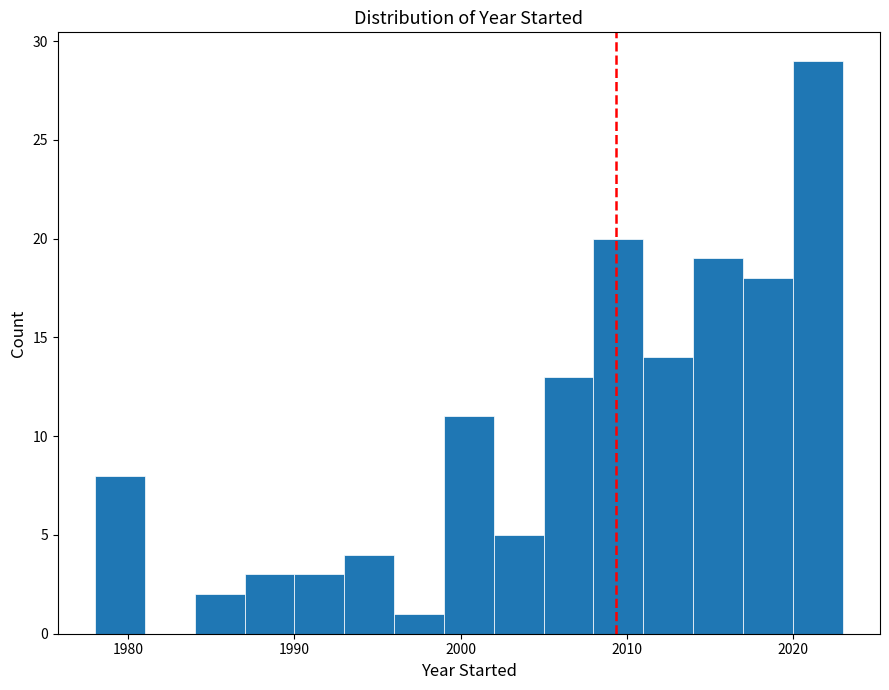

Around what value on the x-axis is the tallest bar? Give the approximate position of its centre, as read against the axis.

2022